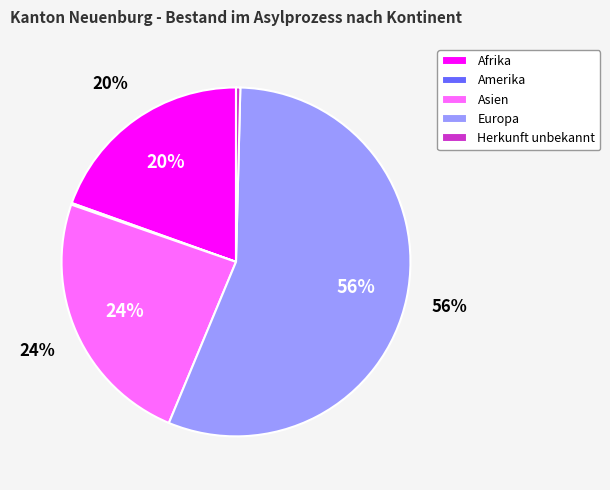

Does any single category account for the majority?

Yes